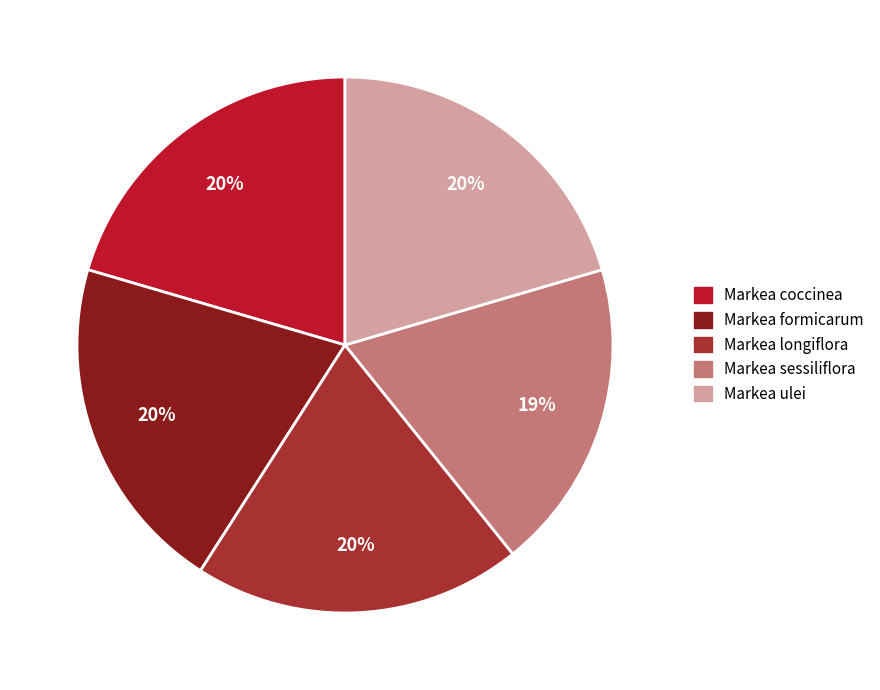

Count the number of slices in the pie.

5